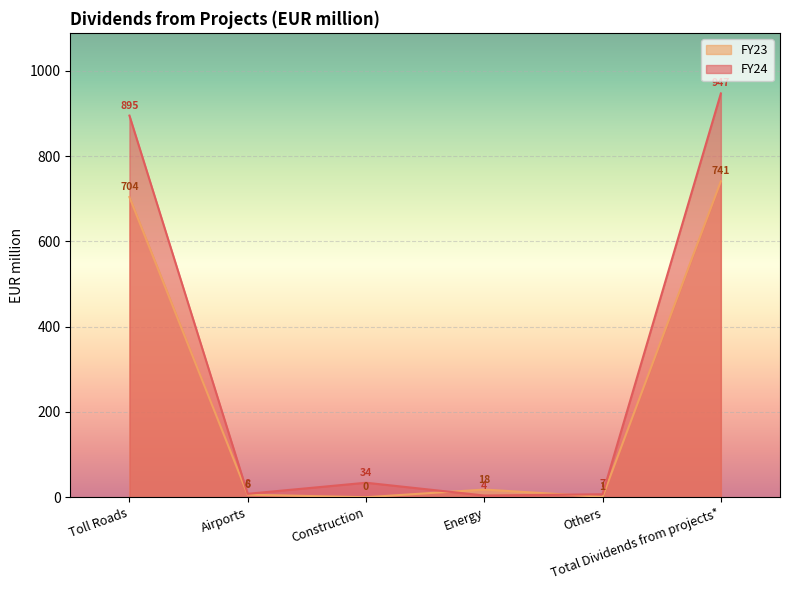

True or false: FY23 has a value of 2 at Airports.

False